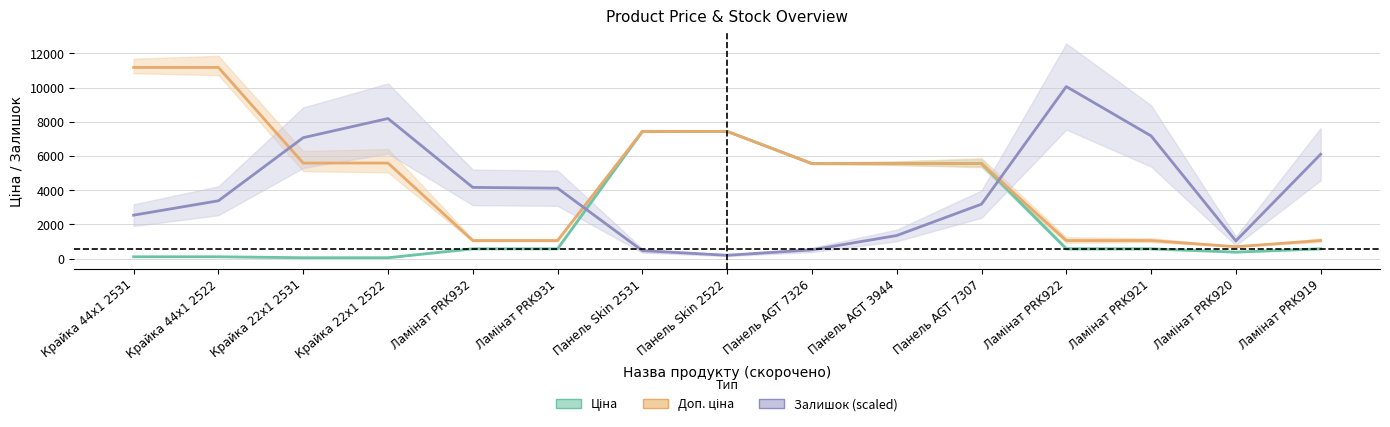

True or false: Доп. ціна and Ціна intersect in this chart.

False